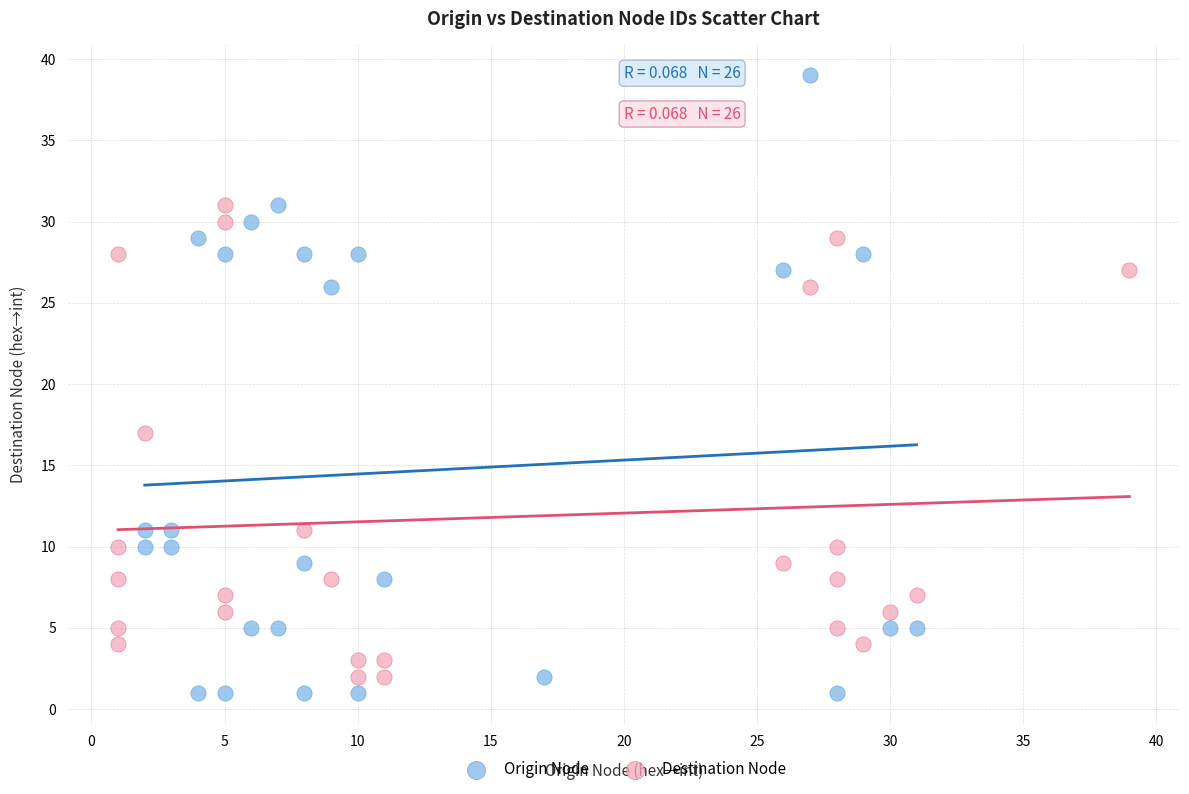

What are all the series names shown in the legend?

Origin Node, Destination Node